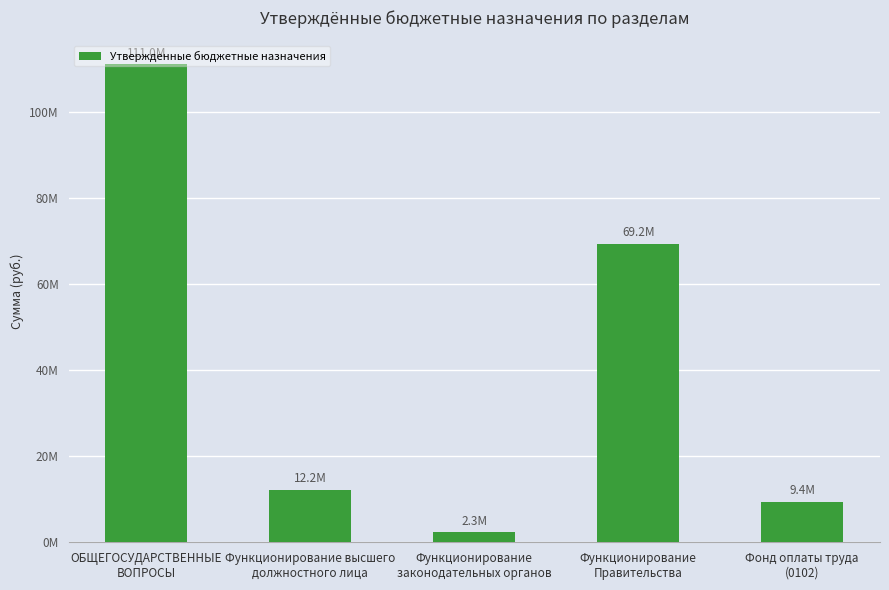

At which label does the data first exceed 12161666?

ОБЩЕГОСУДАРСТВЕННЫЕ
ВОПРОСЫ